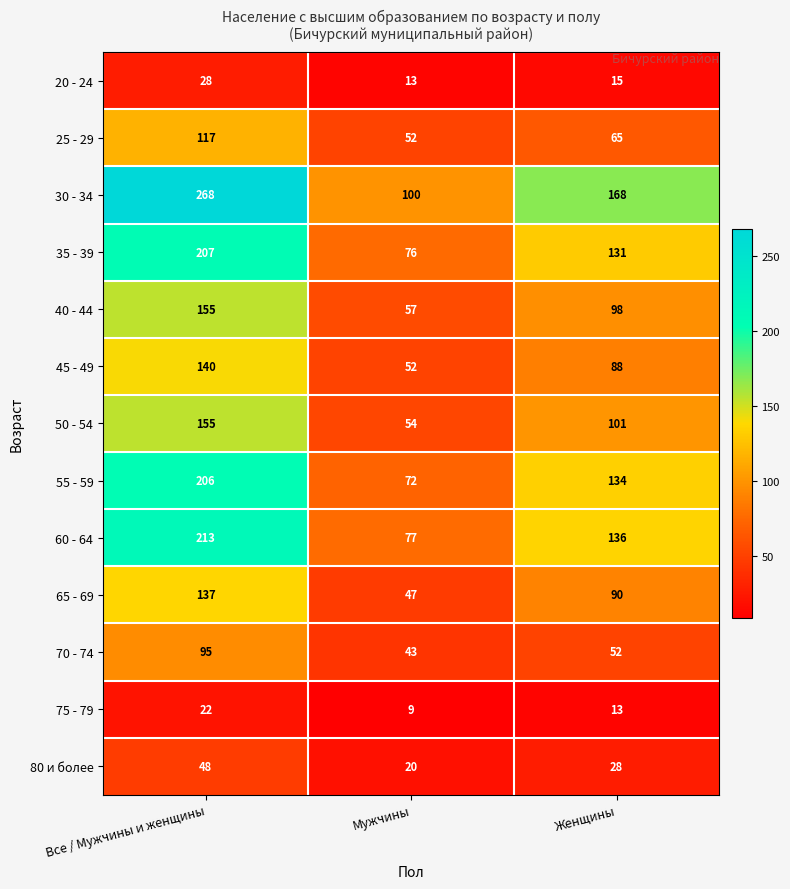

List the labels in order of 25 - 29 value, largest first.

Все / Мужчины и женщины, Женщины, Мужчины